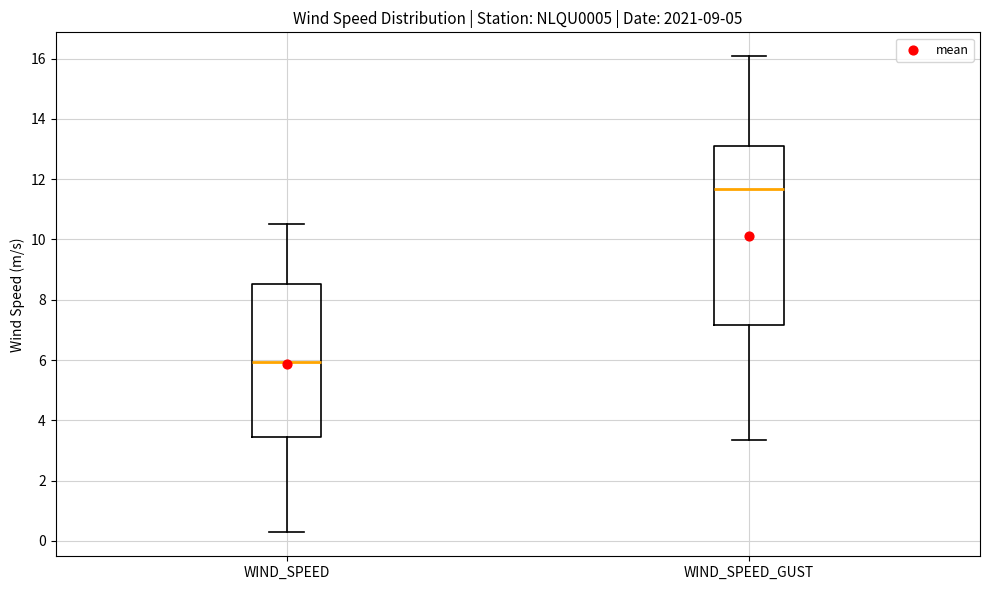

Reading left to right, read every box against the y-axis: the position of its median line, the range the box covers, and the ends of its whiskers. The values are not printed on the chart, so give them approximately, as read against the axis.

WIND_SPEED: median 6.0, box 3.4 to 8.6, whiskers 0.2 to 10.6
WIND_SPEED_GUST: median 11.6, box 7.2 to 13.2, whiskers 3.4 to 16.0